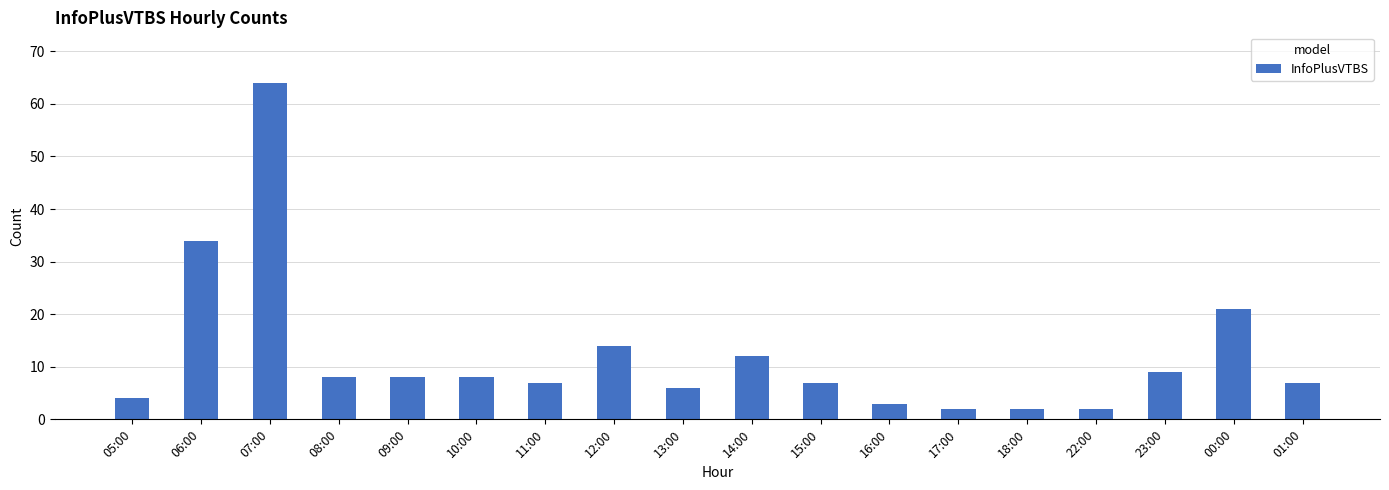

True or false: the data shows 7 at 11:00.

True